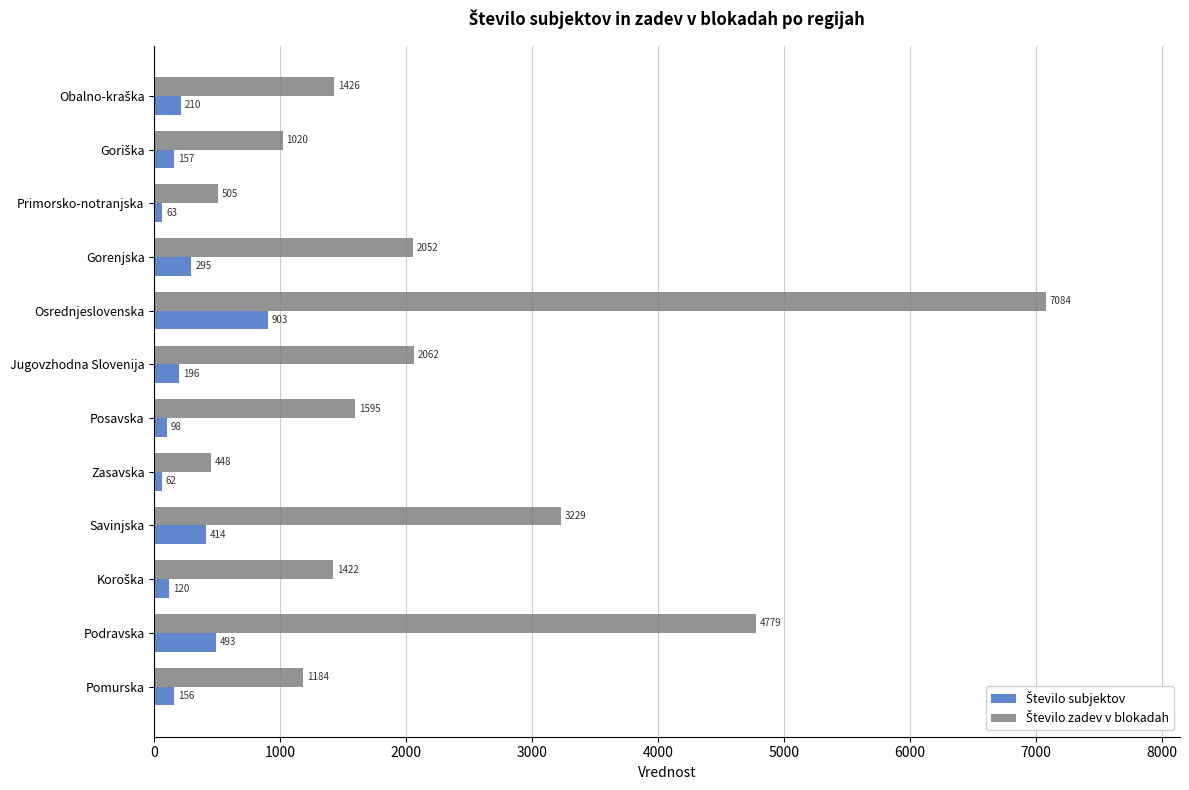

Which label corresponds to the largest value in the chart?

Osrednjeslovenska